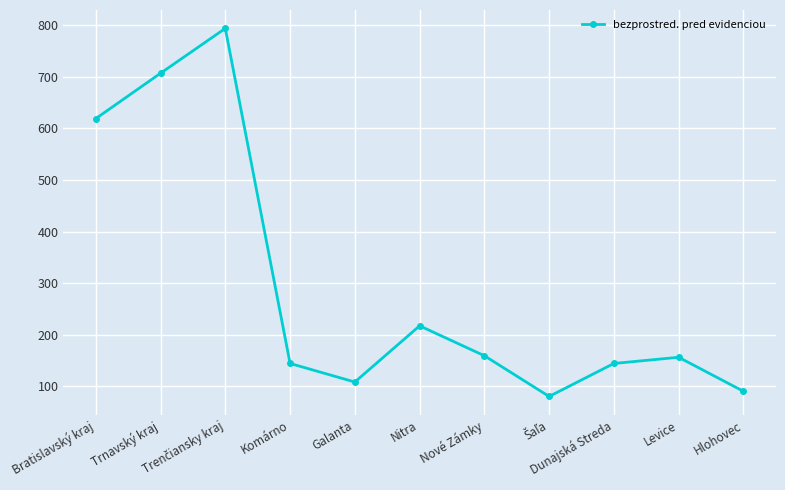

How many distinct data groups are displayed?

1